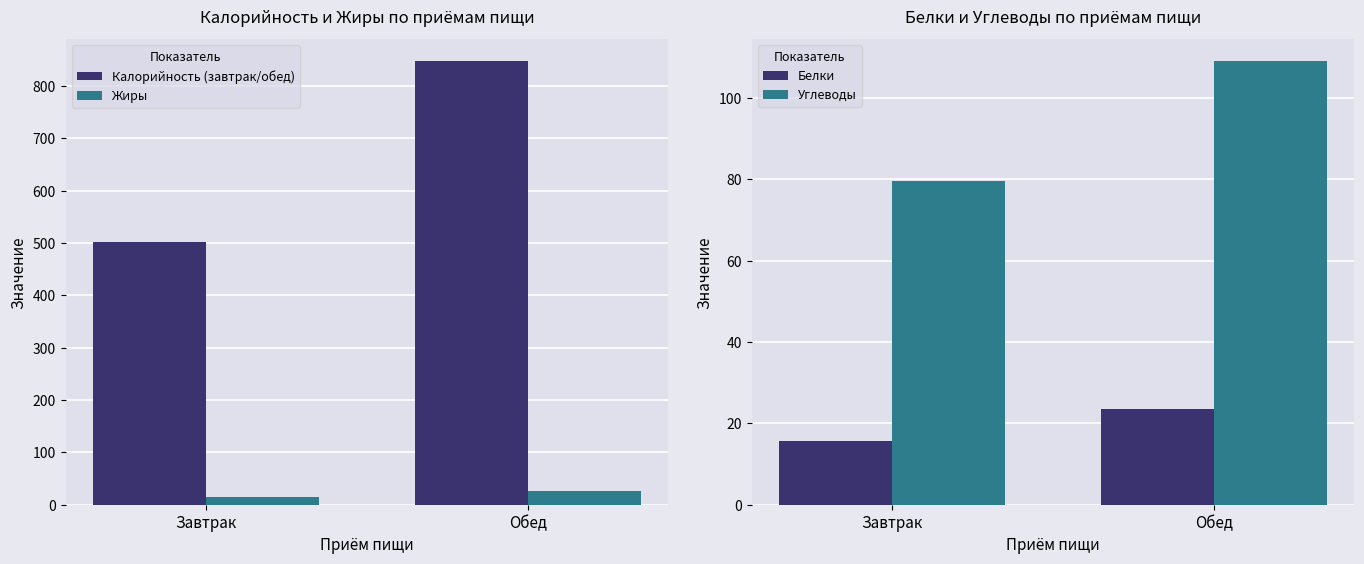

The value of Жиры at Обед is 34.6. True or false?

False